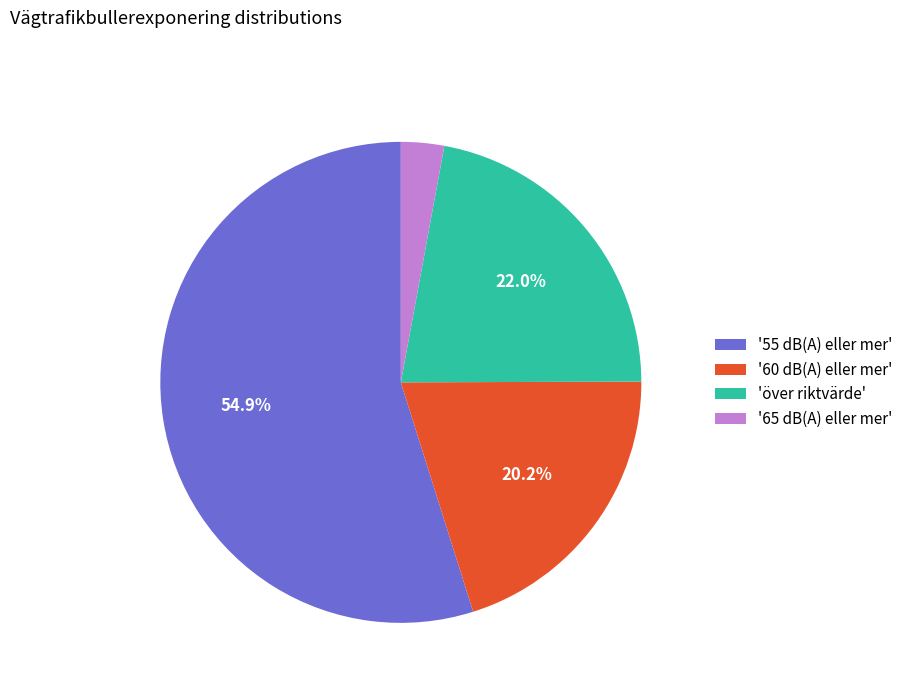

Approximately how many times larger is the value at '60 dB(A) eller mer' compared to 'över riktvärde'?

0.9